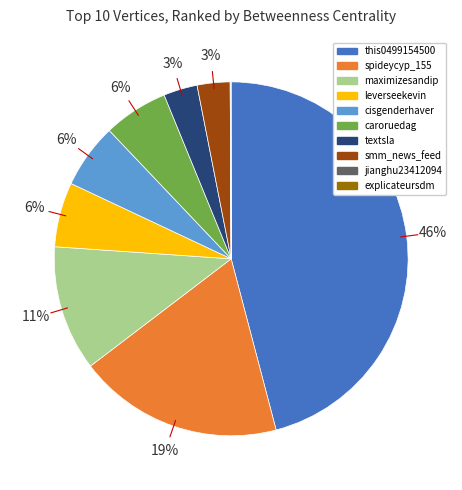

Is it true that leverseekevin is 1% of the pie?

False